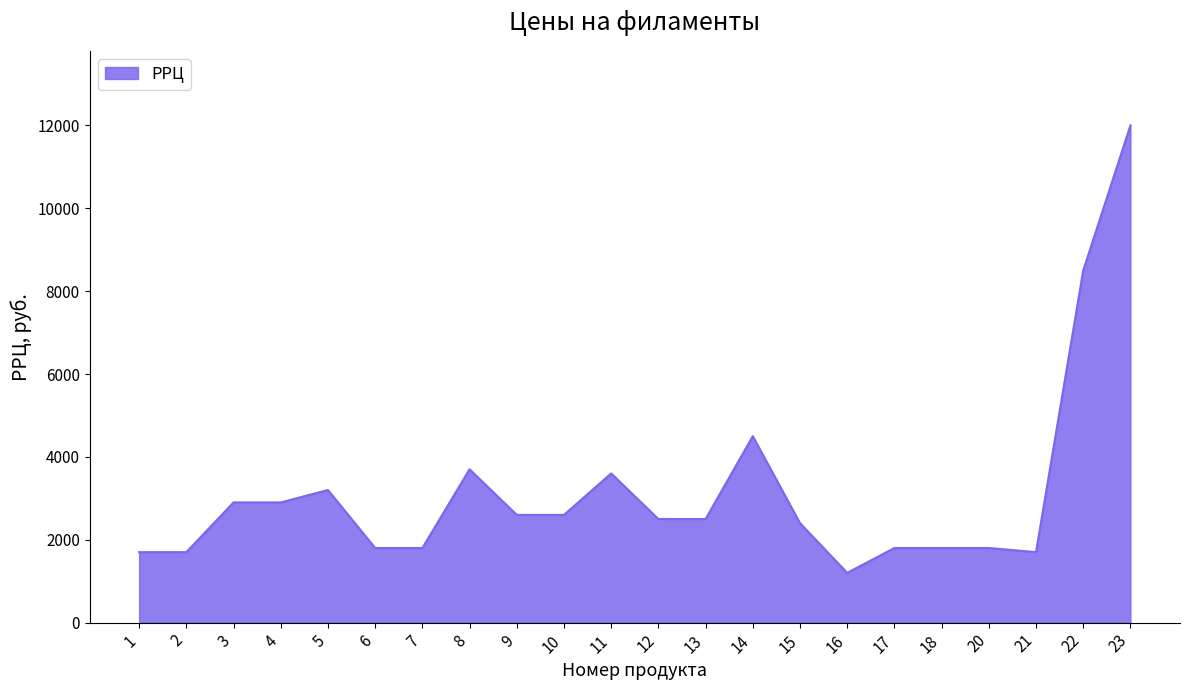

Between 13 and 1, which is larger?

13